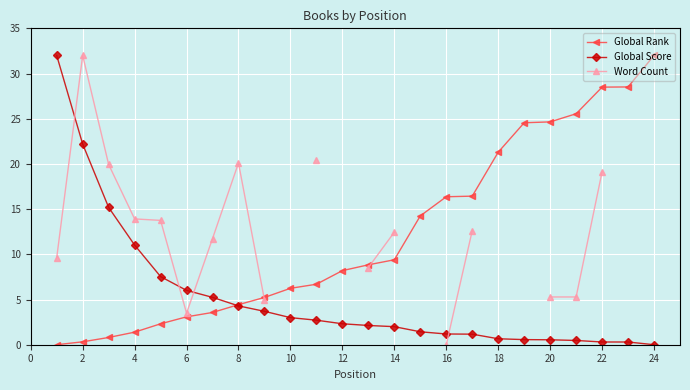

True or false: Global Rank has a value of 3.1 at 6.

True